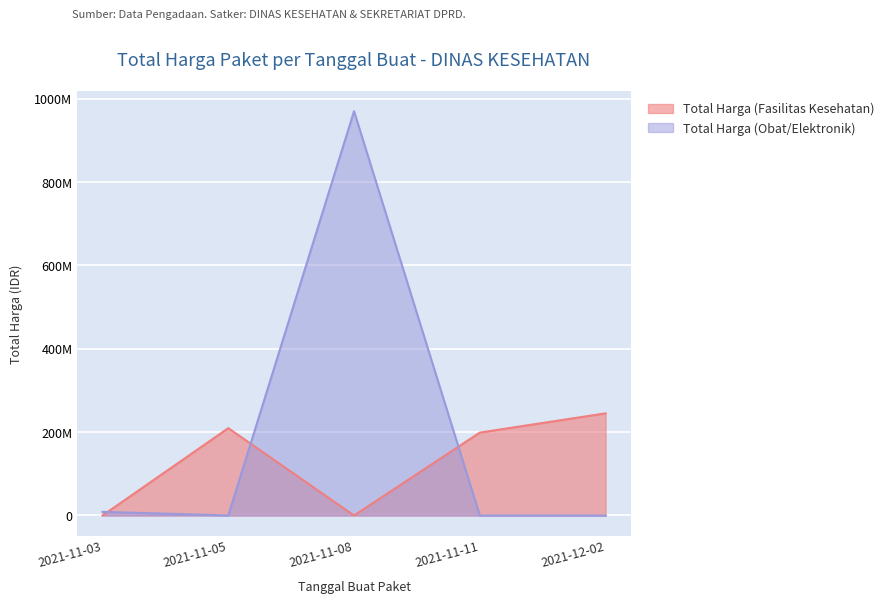

True or false: Total Harga (Fasilitas Kesehatan) has more than 2 points higher than both neighbors.

False